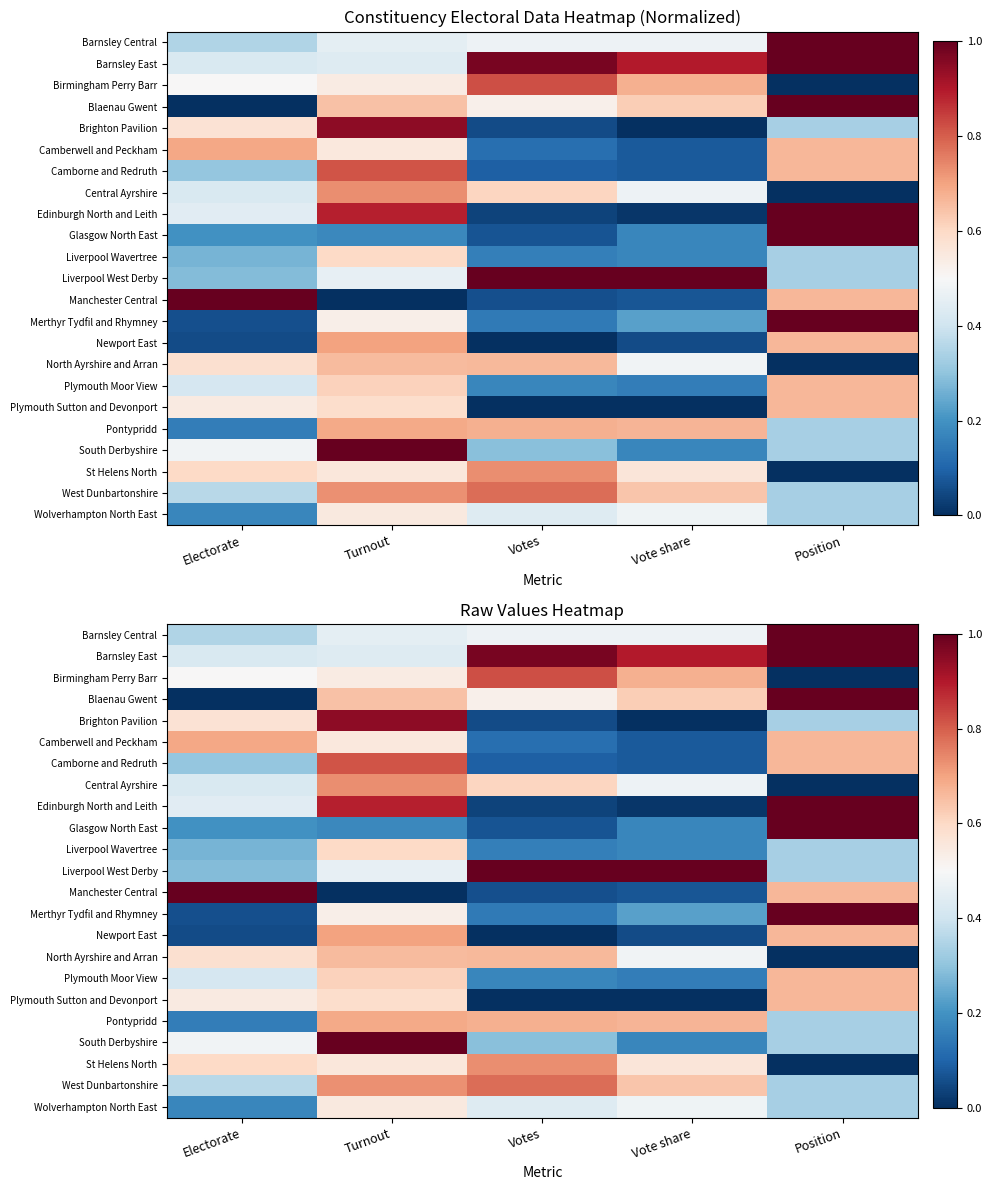

What is the sum of the Blaenau Gwent values at Electorate and Votes?

0.5